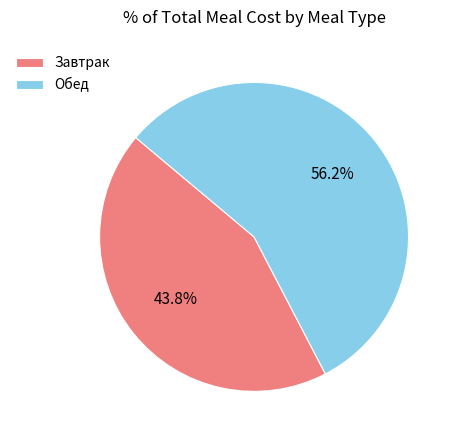

How many slices are in this pie chart?

2